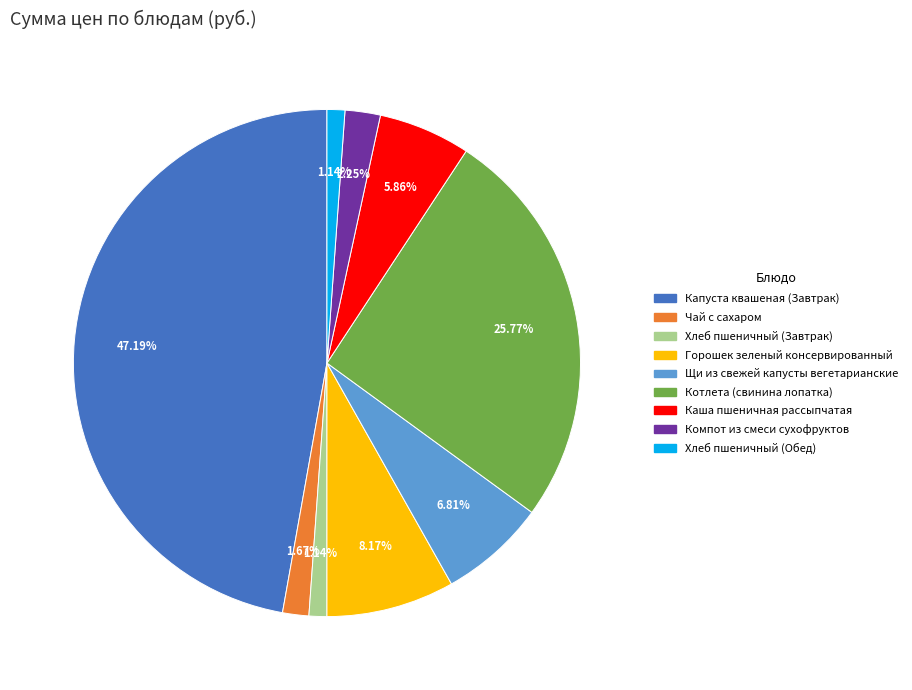

True or false: Капуста квашеная (Завтрак) accounts for 47% of the total.

True